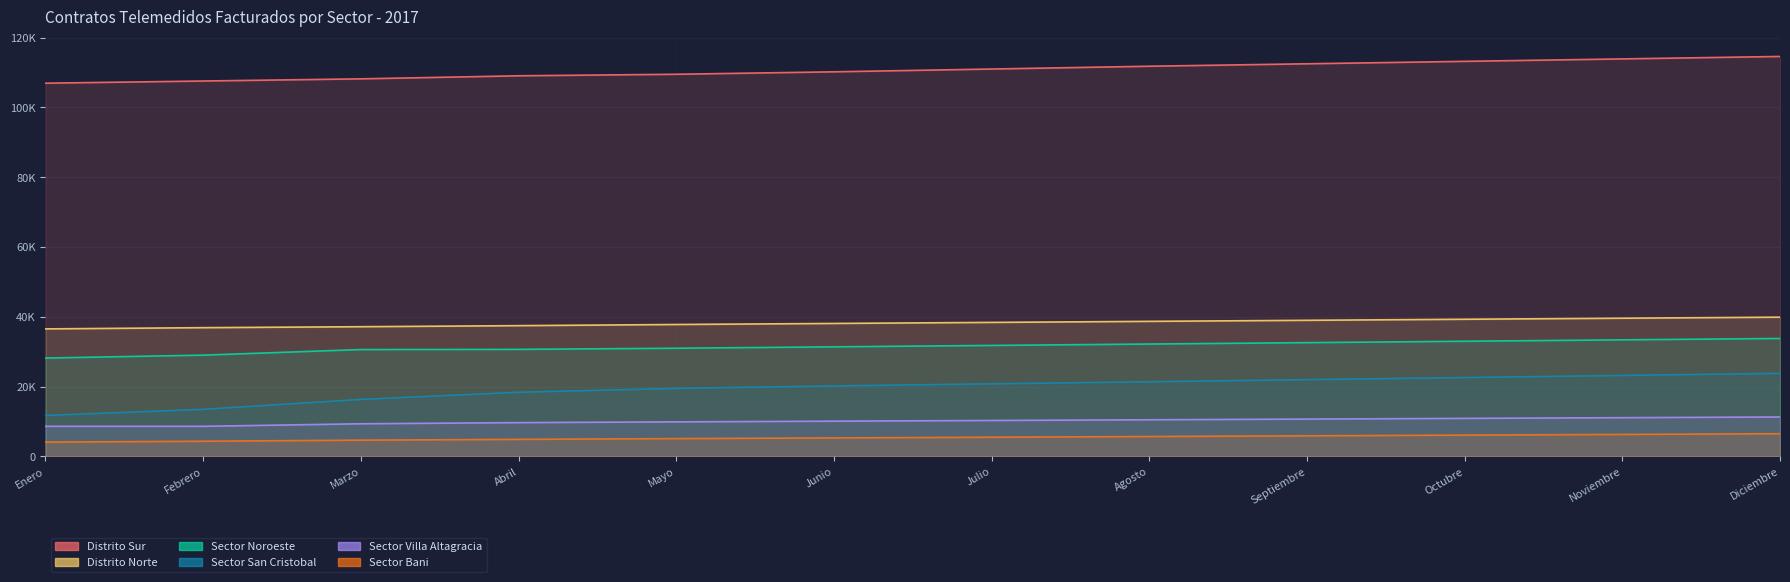

What is the greatest value displayed?

114600